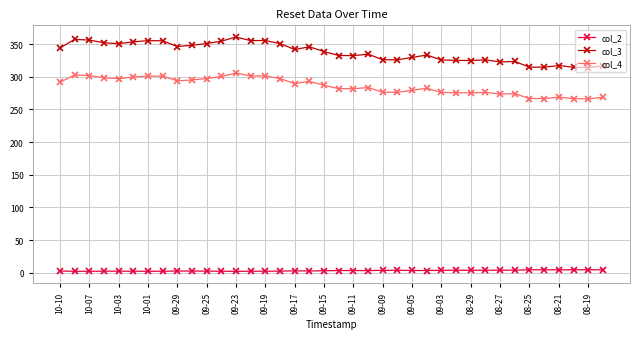

Which series has the widest spread of values?

col_3